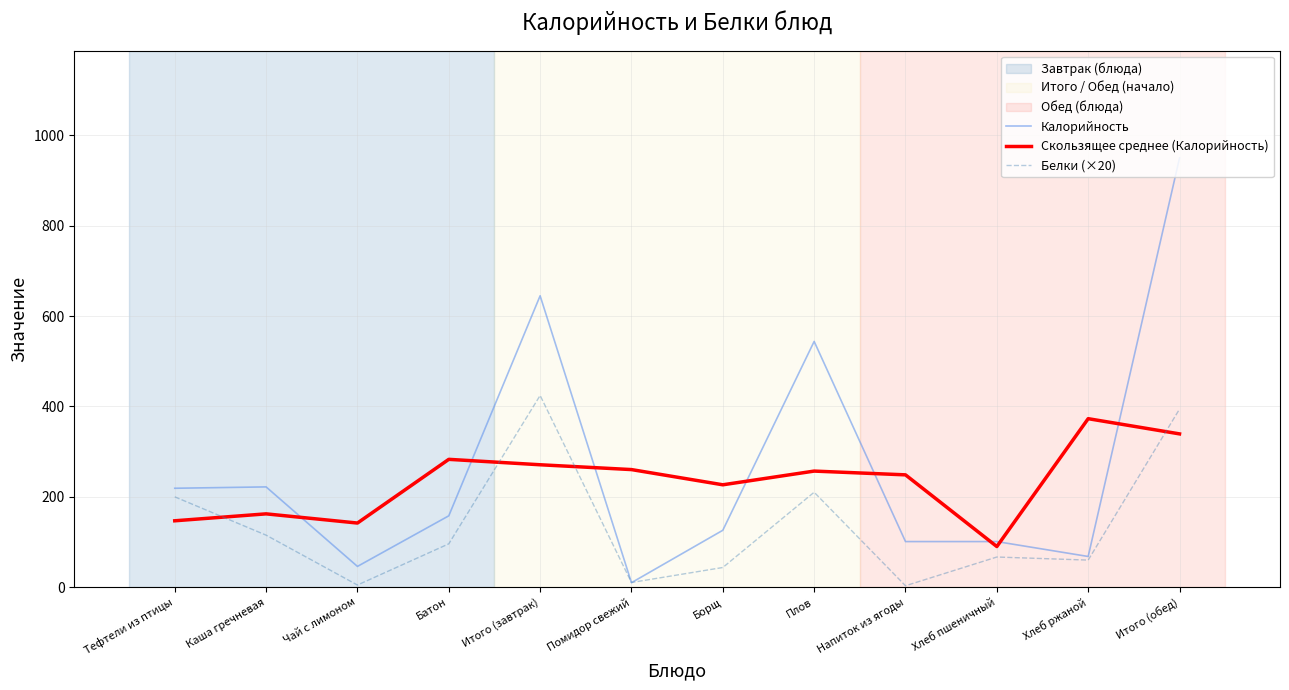

Between Тефтели из птицы and Батон, which series saw the biggest shift?

Скользящее среднее (Калорийность)